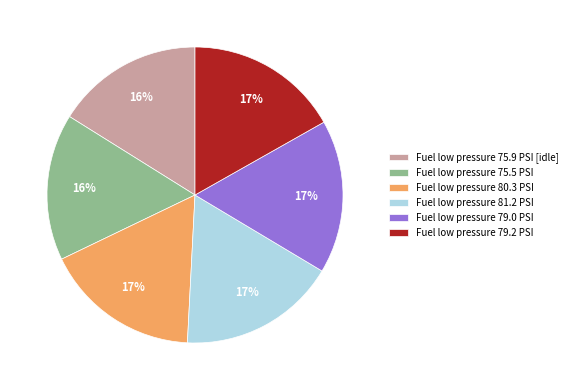

What percentage is the Fuel low pressure 79.2 PSI slice, to the nearest percent?

17%